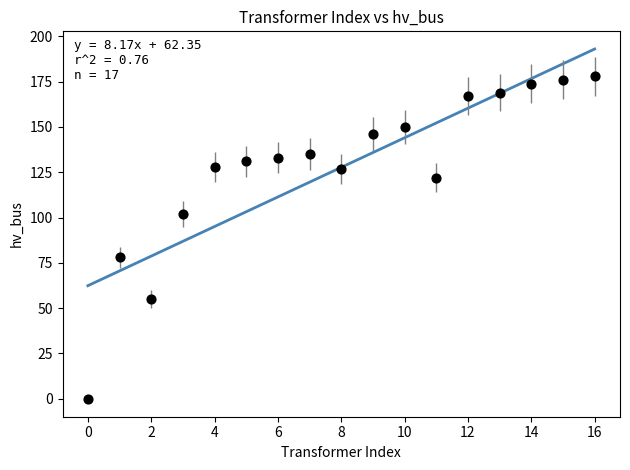

What is the range of Y values (max minus min)?

178